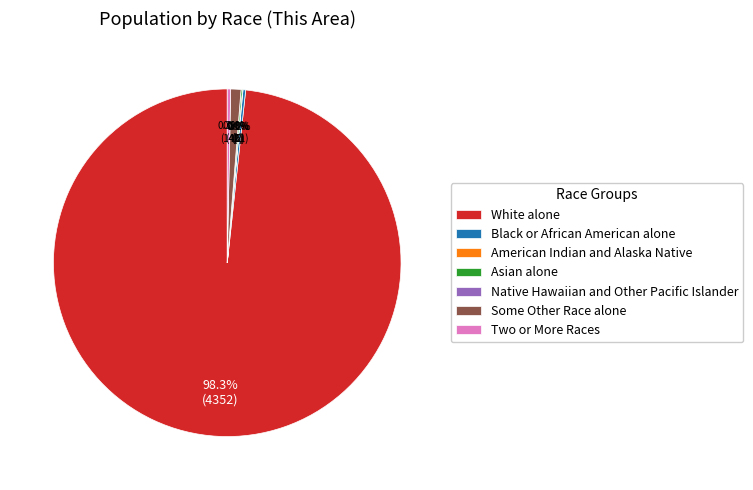

Rank the categories by value from lowest to highest.

Native Hawaiian and Other Pacific Islander, American Indian and Alaska Native, Asian alone, Black or African American alone, Two or More Races, Some Other Race alone, White alone